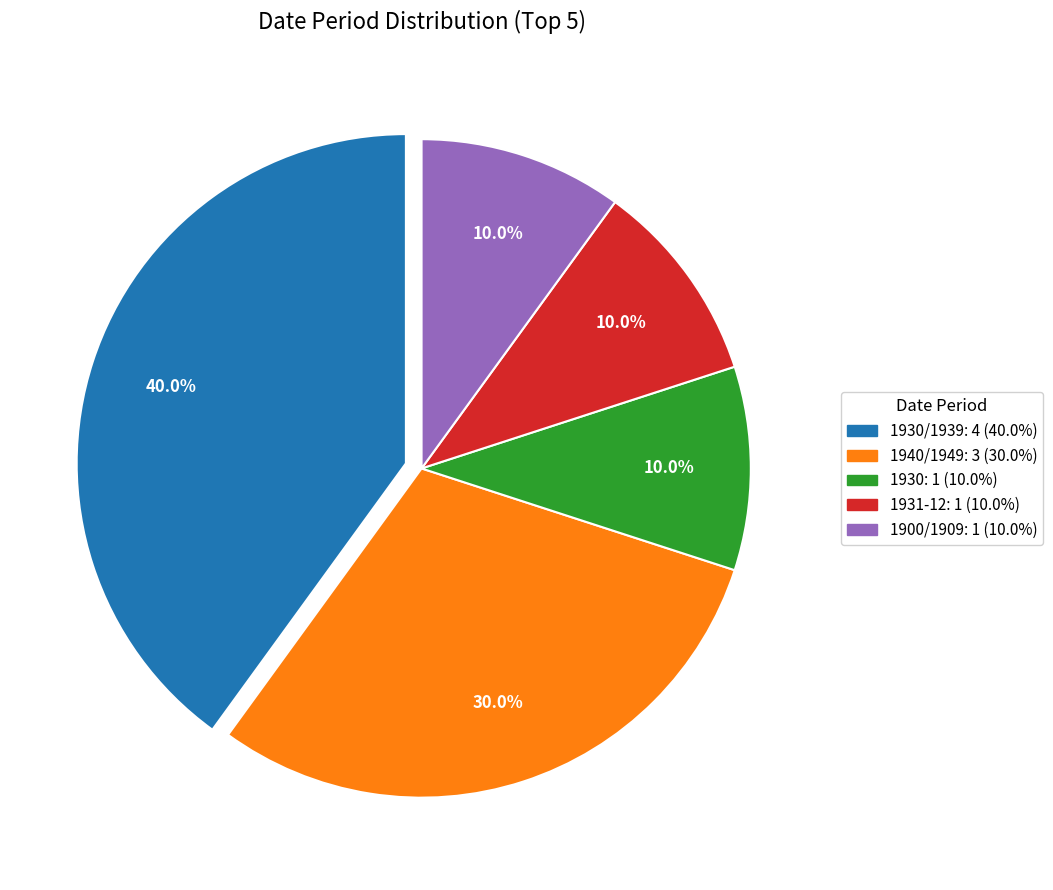

Does any single category account for the majority?

No